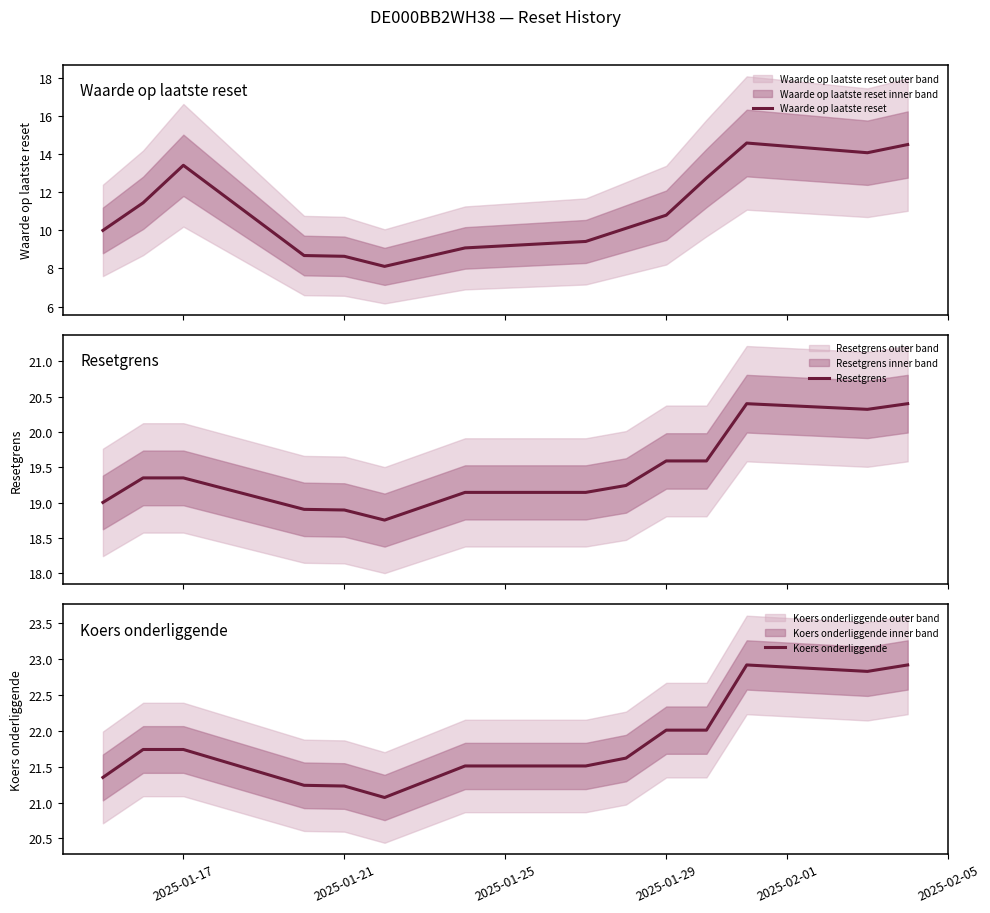

The Koers onderliggende series shows 36.7 at 2025-01-21. True or false?

False